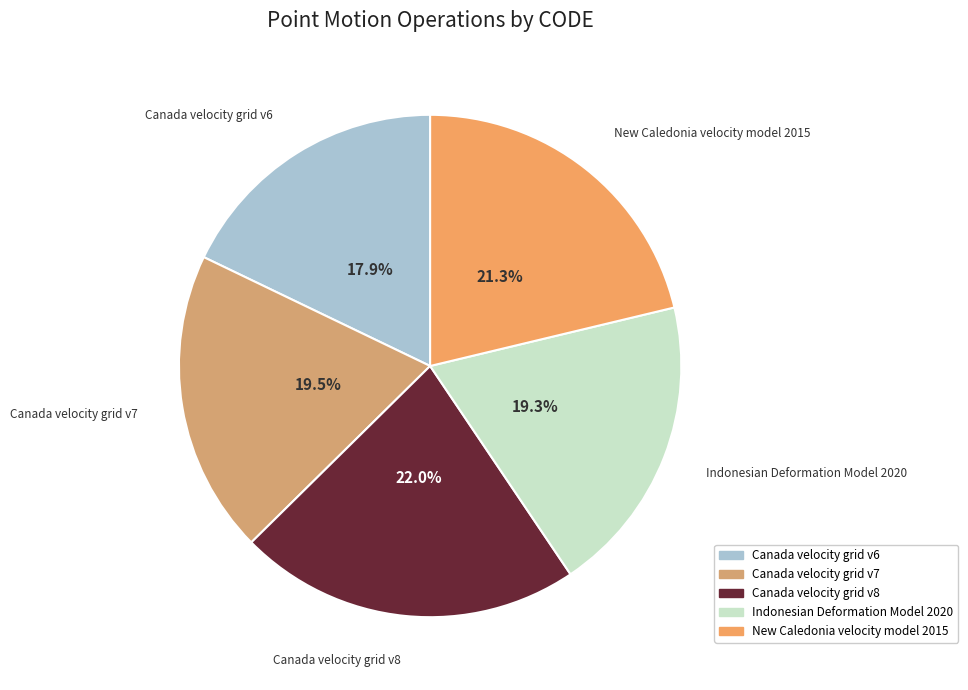

What percentage do Canada velocity grid v7 and Canada velocity grid v6 together represent?

37.4%